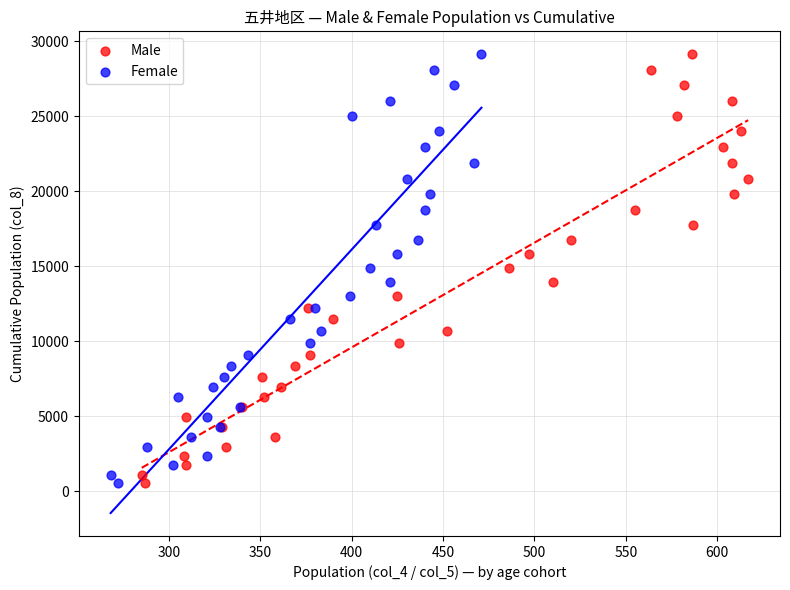

What are all the series names shown in the legend?

Male, Female